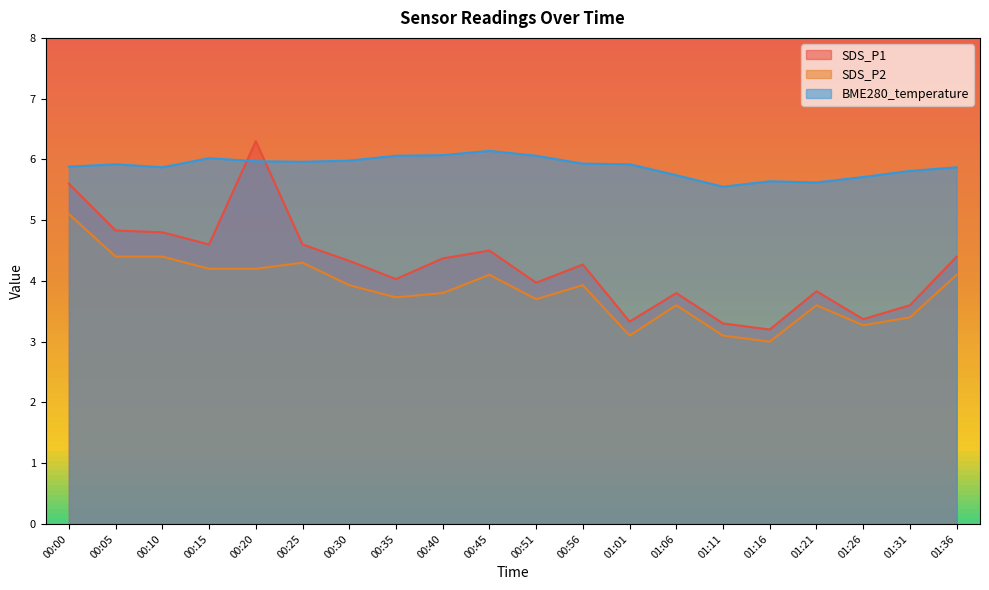

What is the label of the 12th point from the right?

00:40